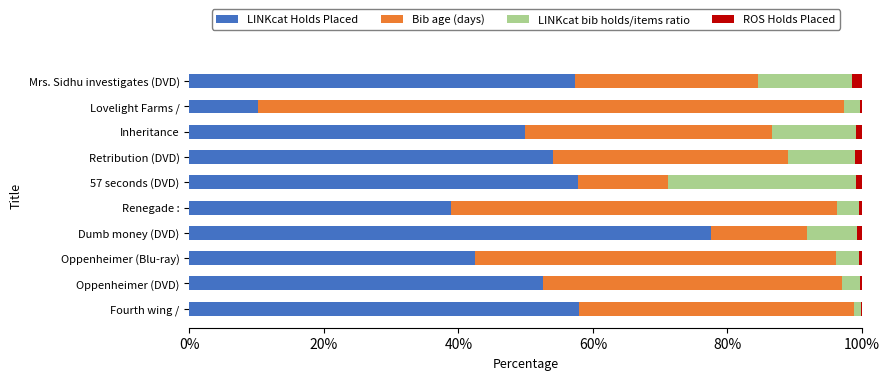

True or false: LINKcat Holds Placed has a value of 30.8 at Mrs. Sidhu investigates (DVD).

False